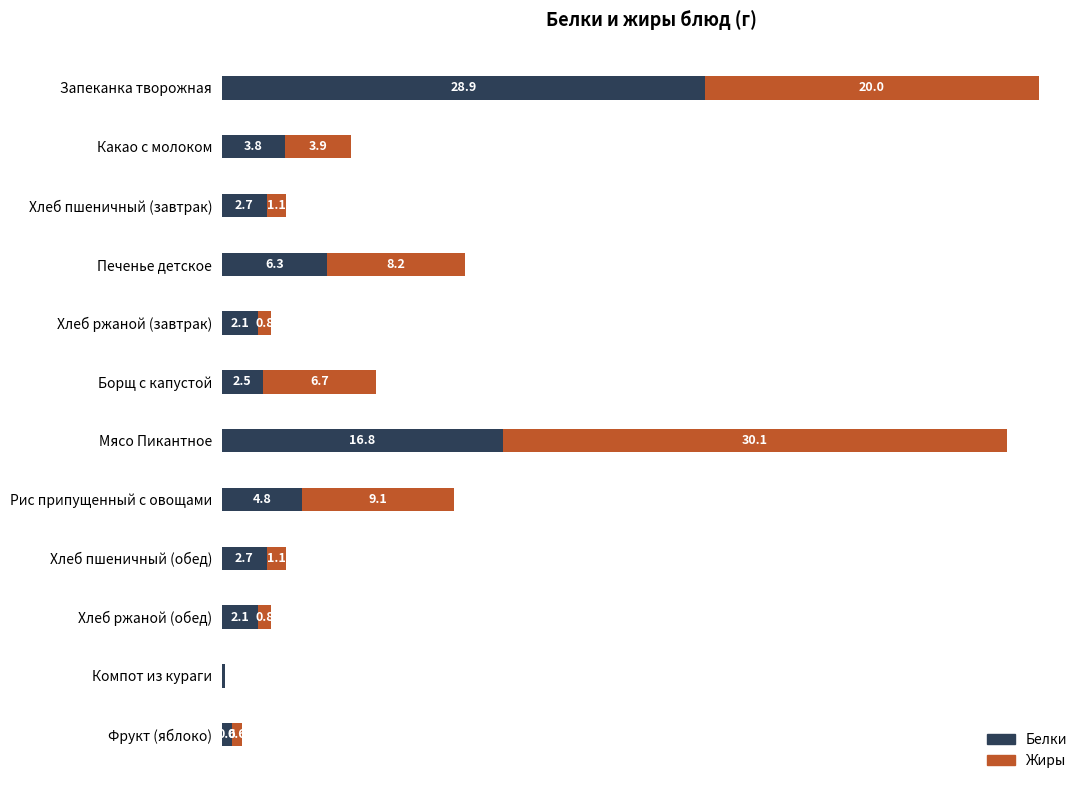

At which category is the sum across all series the highest?

Запеканка творожная